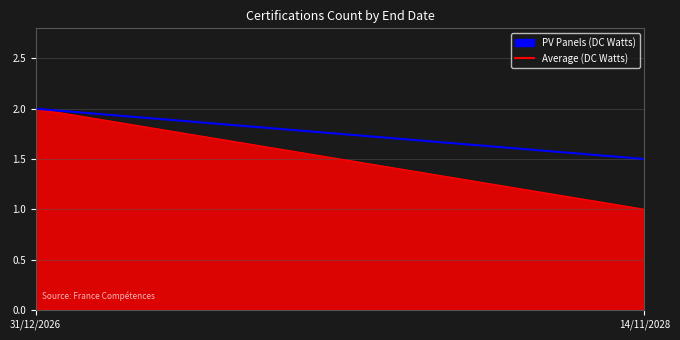

The chart shows a value of 2.0 at 31/12/2026. True or false?

True